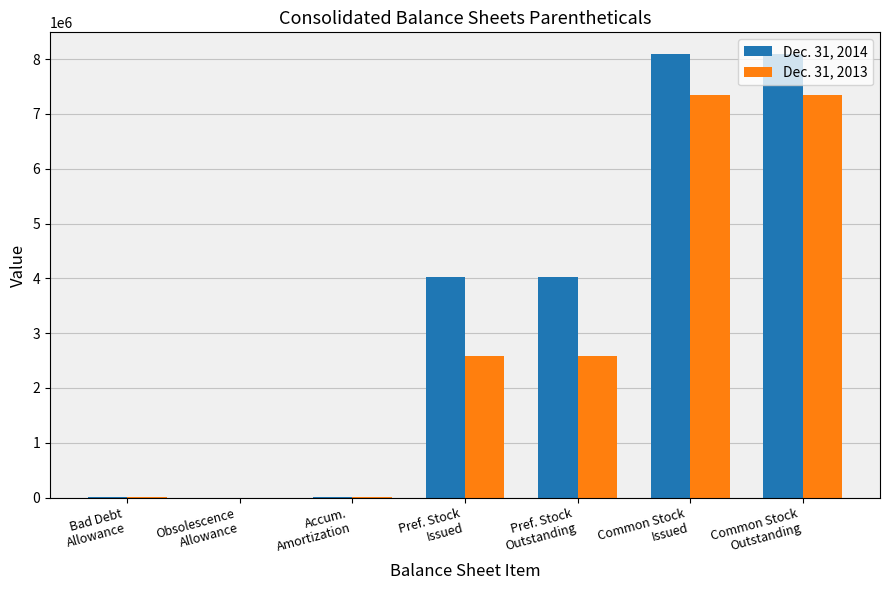

How many groups of bars are there?

7